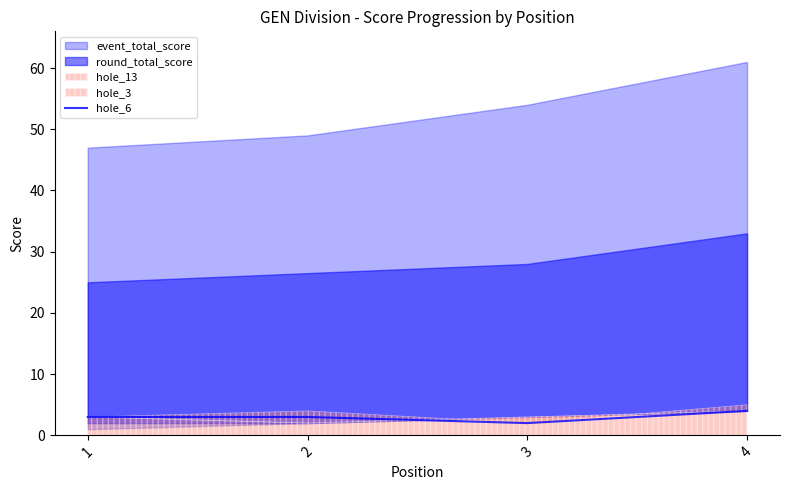

At which label is the value closest to 3?

1